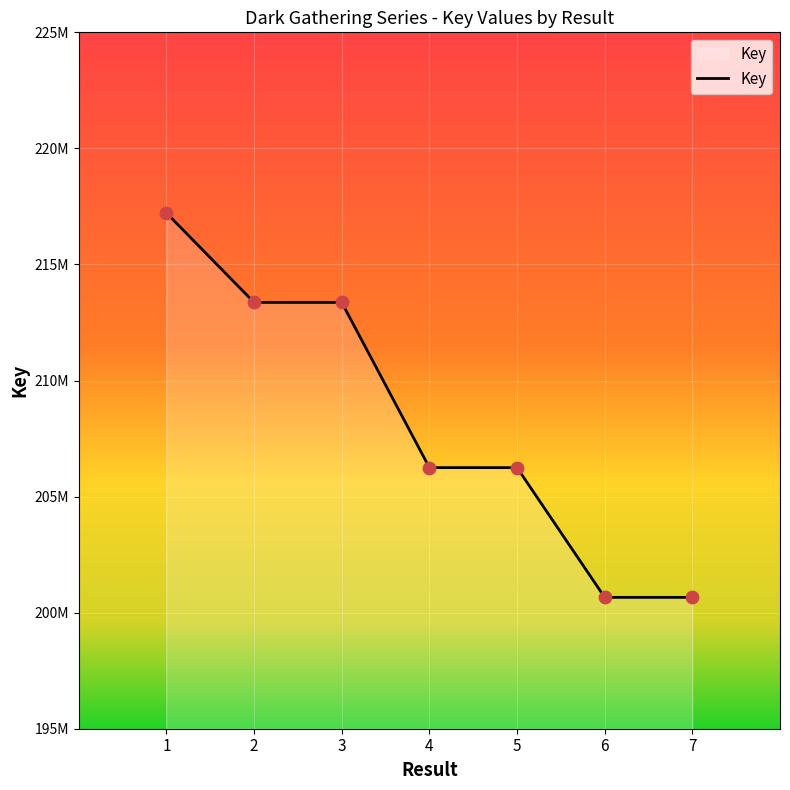

Between 7 and 1, which is larger?

1